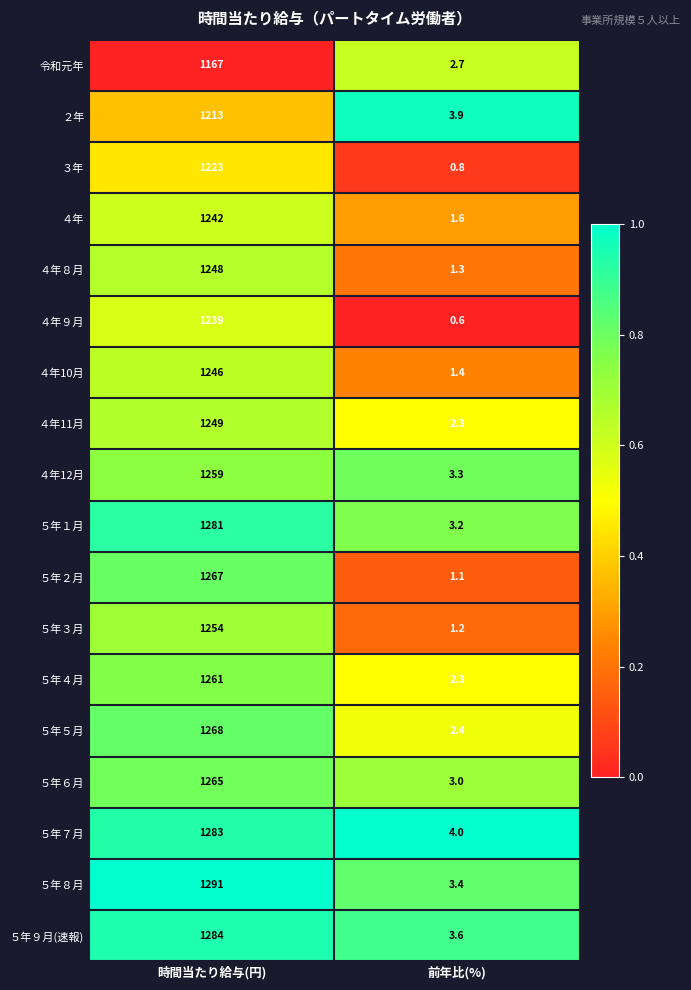

At which category is the sum across all series the highest?

時間当たり給与(円)